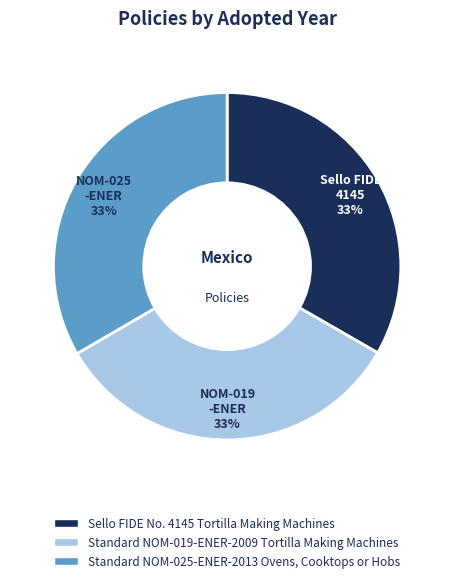

Does Standard NOM-019-ENER-2009 Tortilla Making Machines account for over 50% of the chart?

No